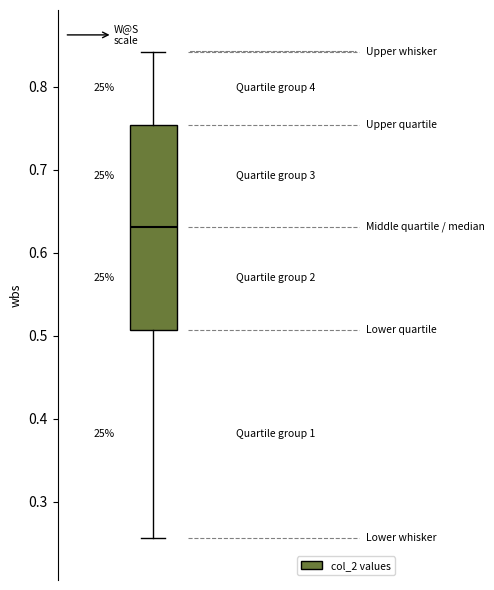

Transcribe this box plot: give where the median line is, the range the box spans, and where the two whiskers end, as read against the y-axis. The values are not printed on the chart, so give them approximately, as read against the axis.

median 0.63, box 0.51 to 0.75, whiskers 0.26 to 0.84